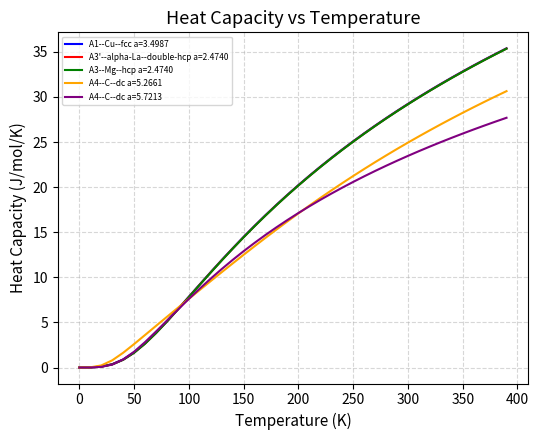

Which series has the widest spread of values?

A1--Cu--fcc a=3.4987